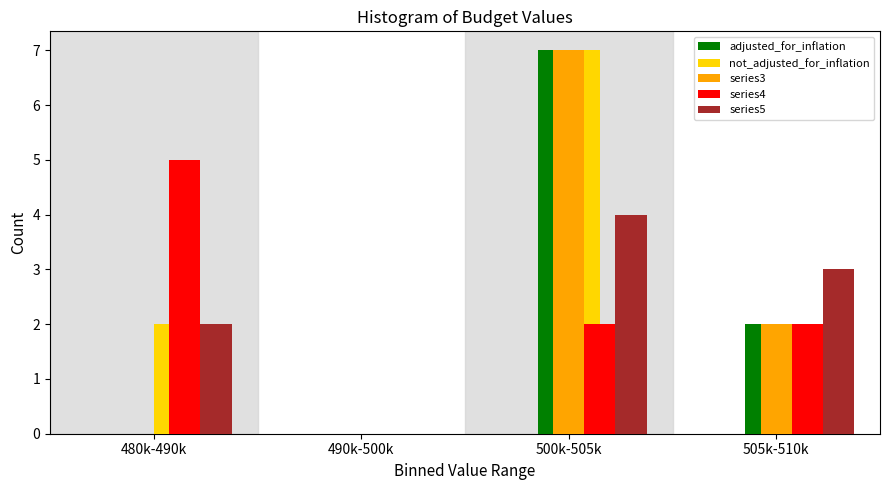

What is the total value across all series at 480k-490k?

9